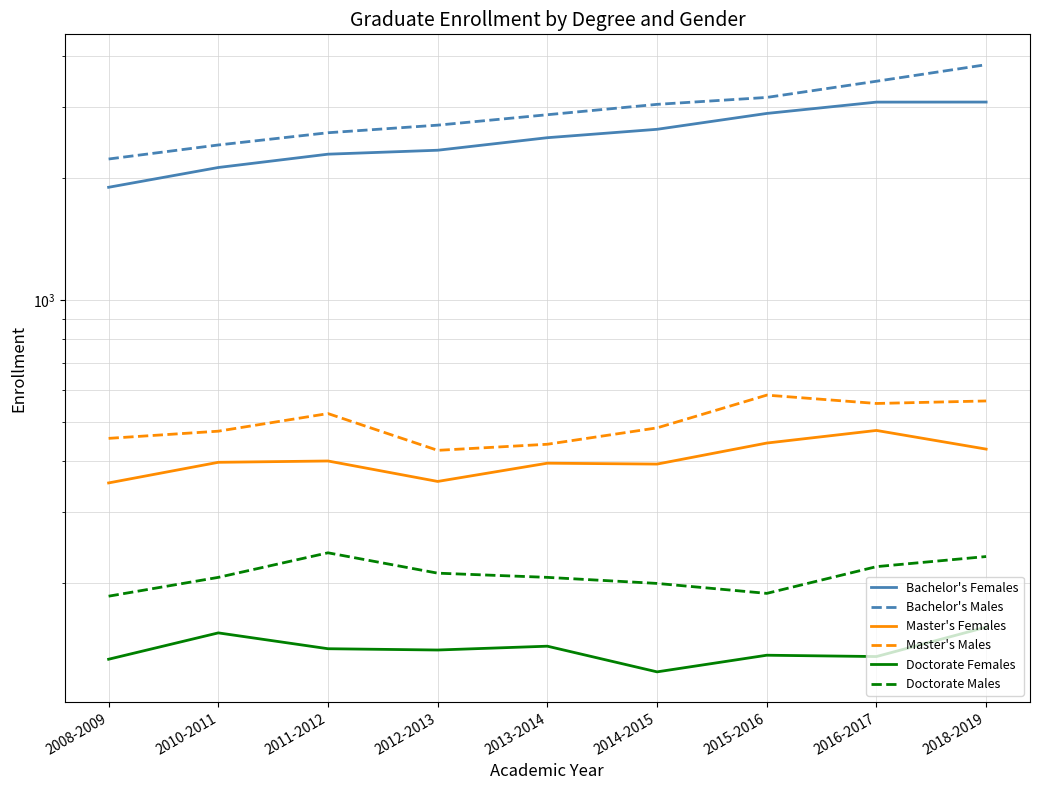

Is it true that Doctorate Females equals 47 at 2018-2019?

False